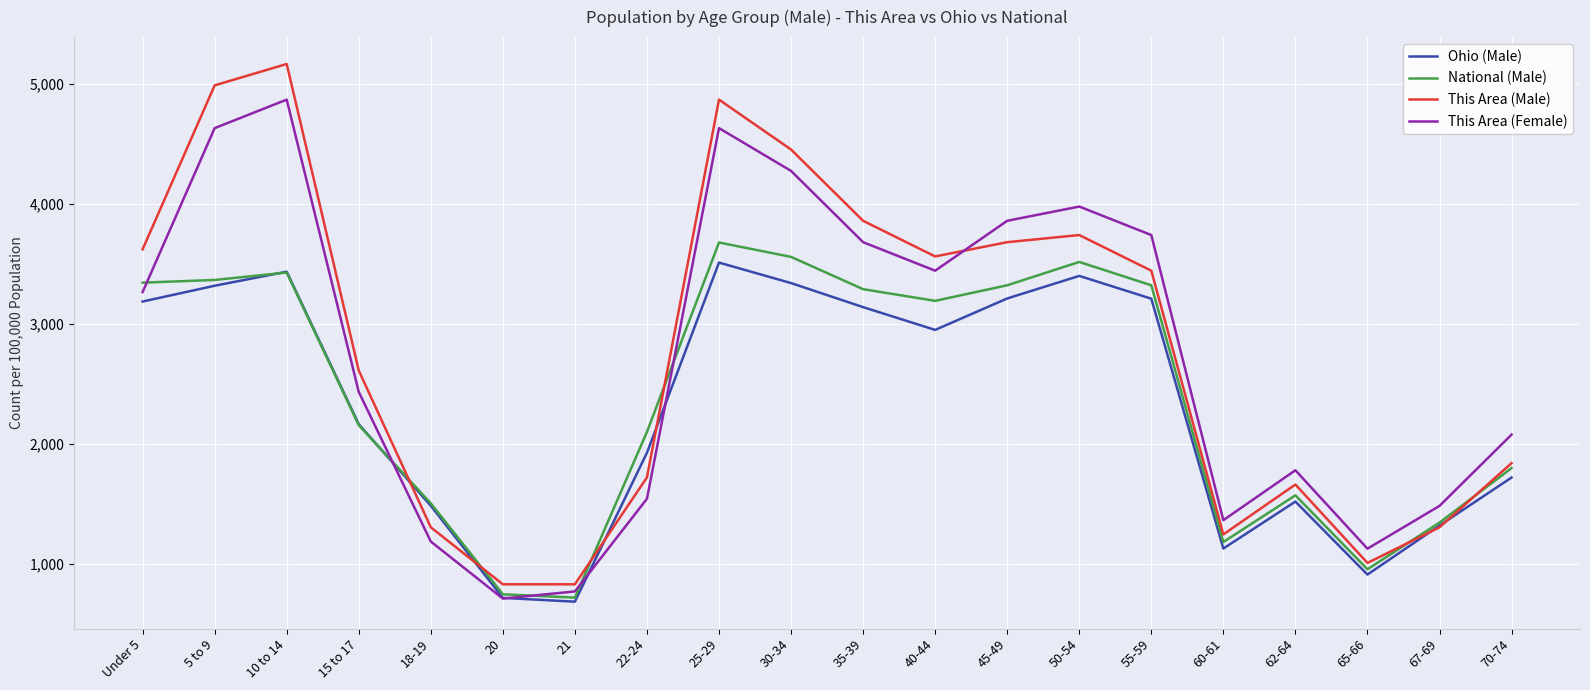

Where does the Ohio (Male) series first go above 2949?

Under 5